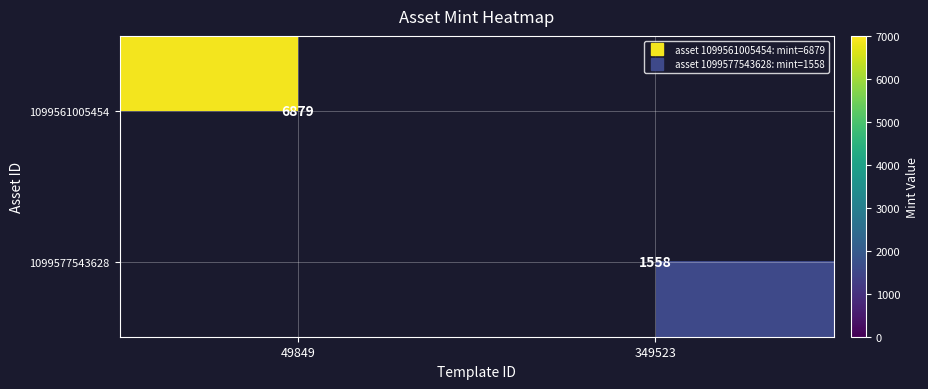

Rank the categories by 1099561005454 value from lowest to highest.

49849, 349523